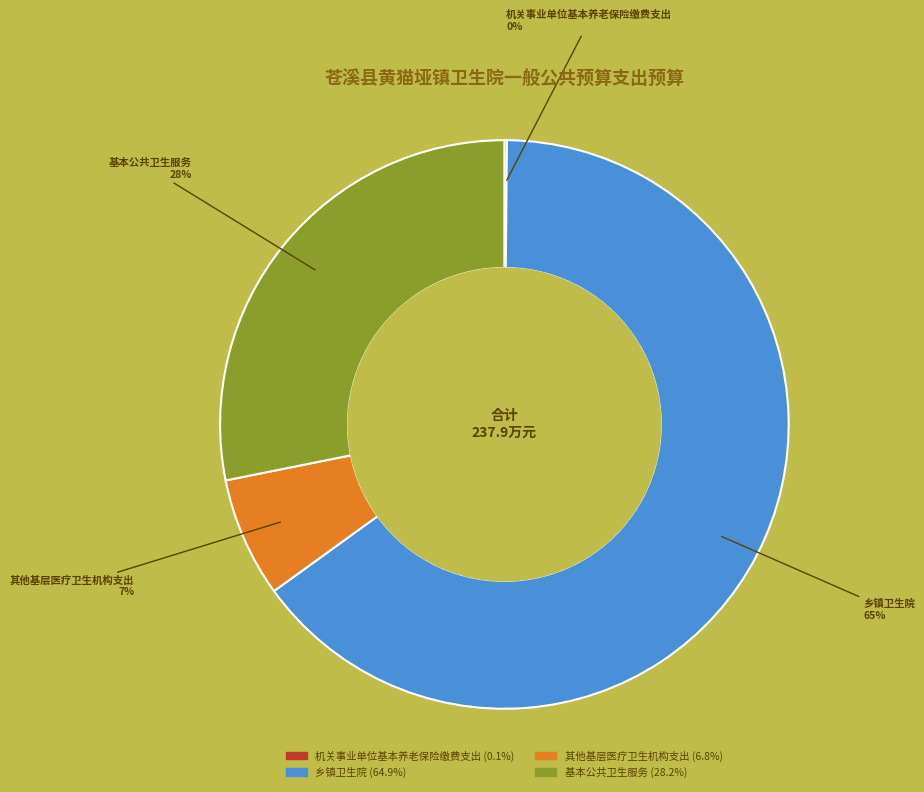

Is there a majority slice in this chart?

Yes